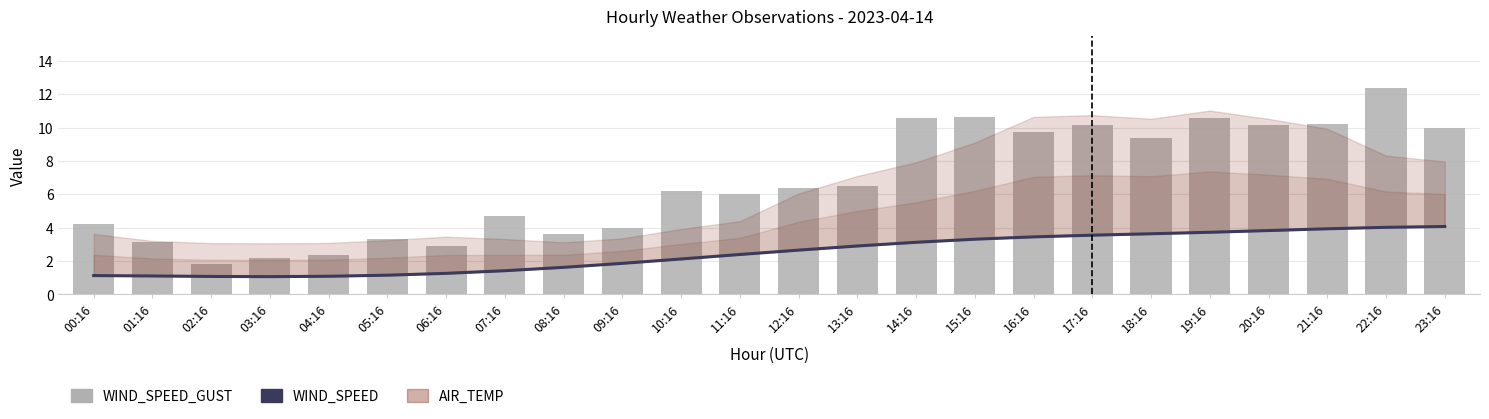

The WIND_SPEED_GUST series shows 10.5 at 13:16. True or false?

False